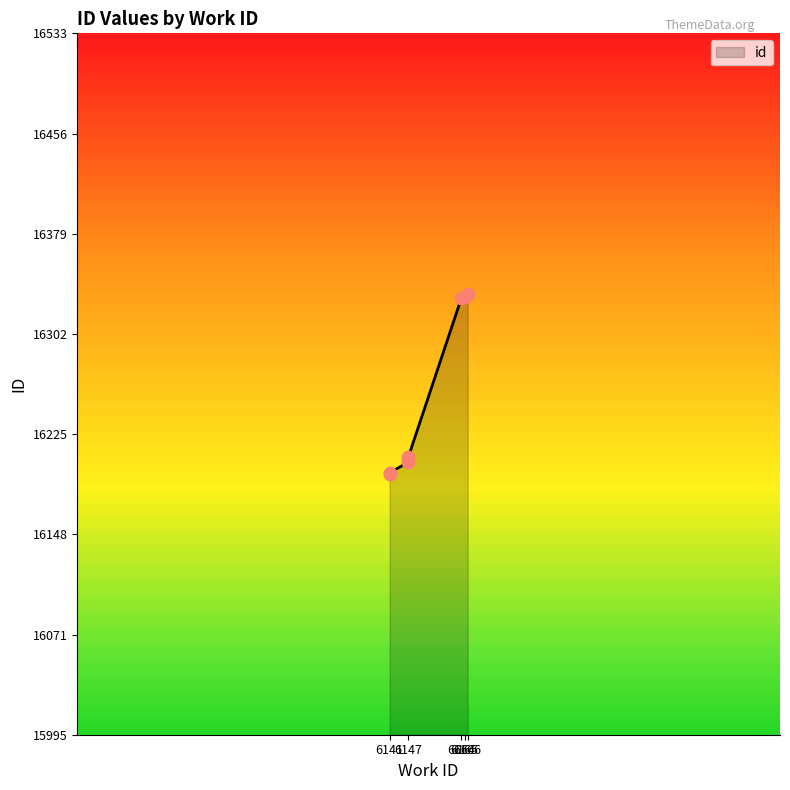

What is the change in value from 6141 to 6165?

+135